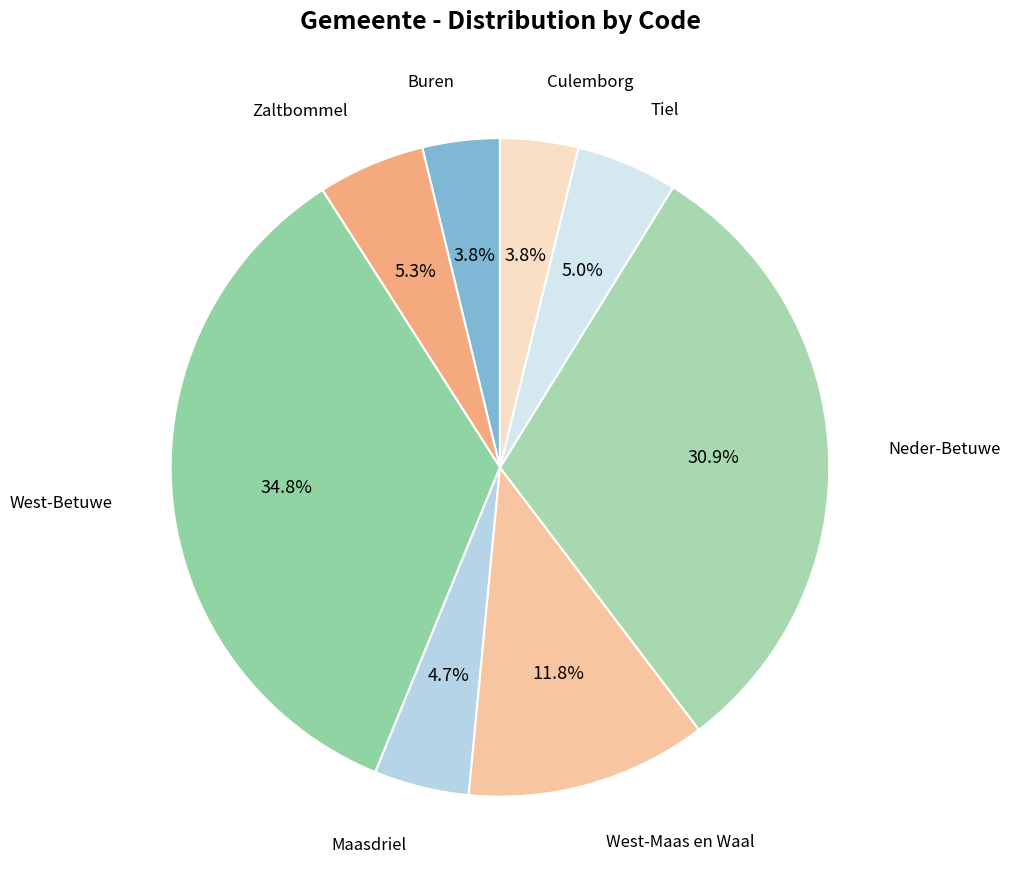

What portion of the pie excludes Maasdriel?

95.3%